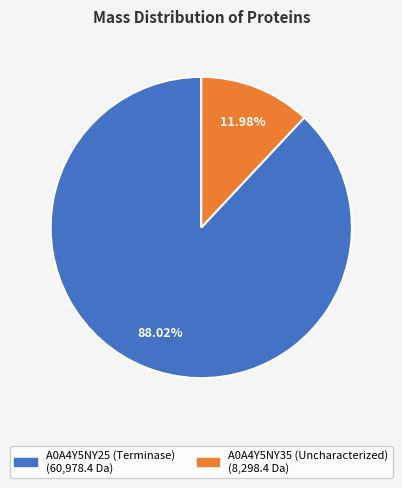

Does any single category account for the majority?

Yes